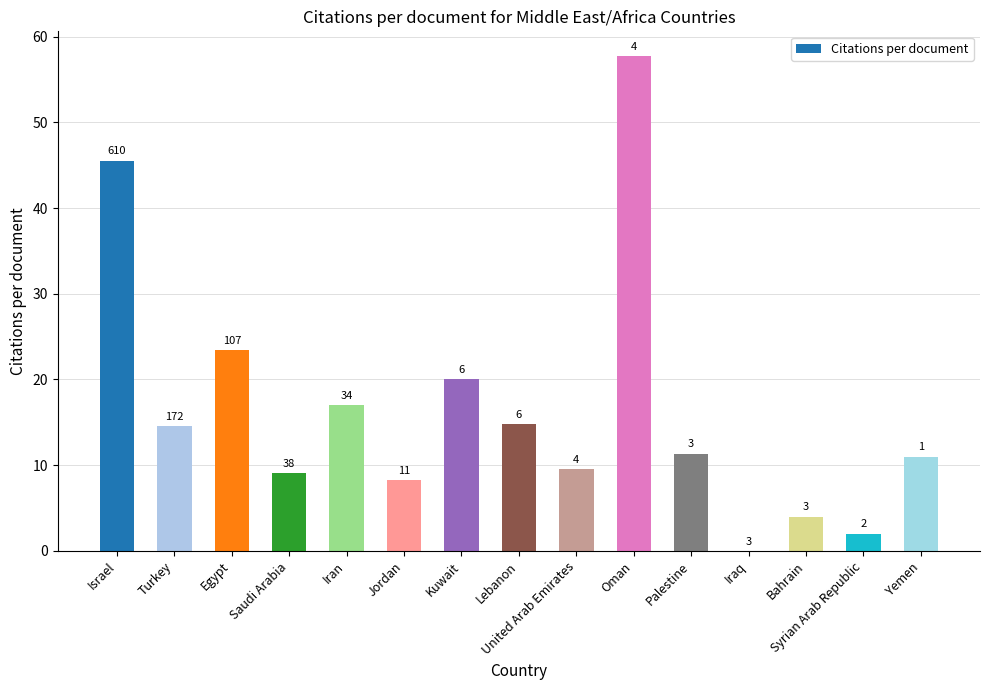

Where does the data first go above 11?

Israel